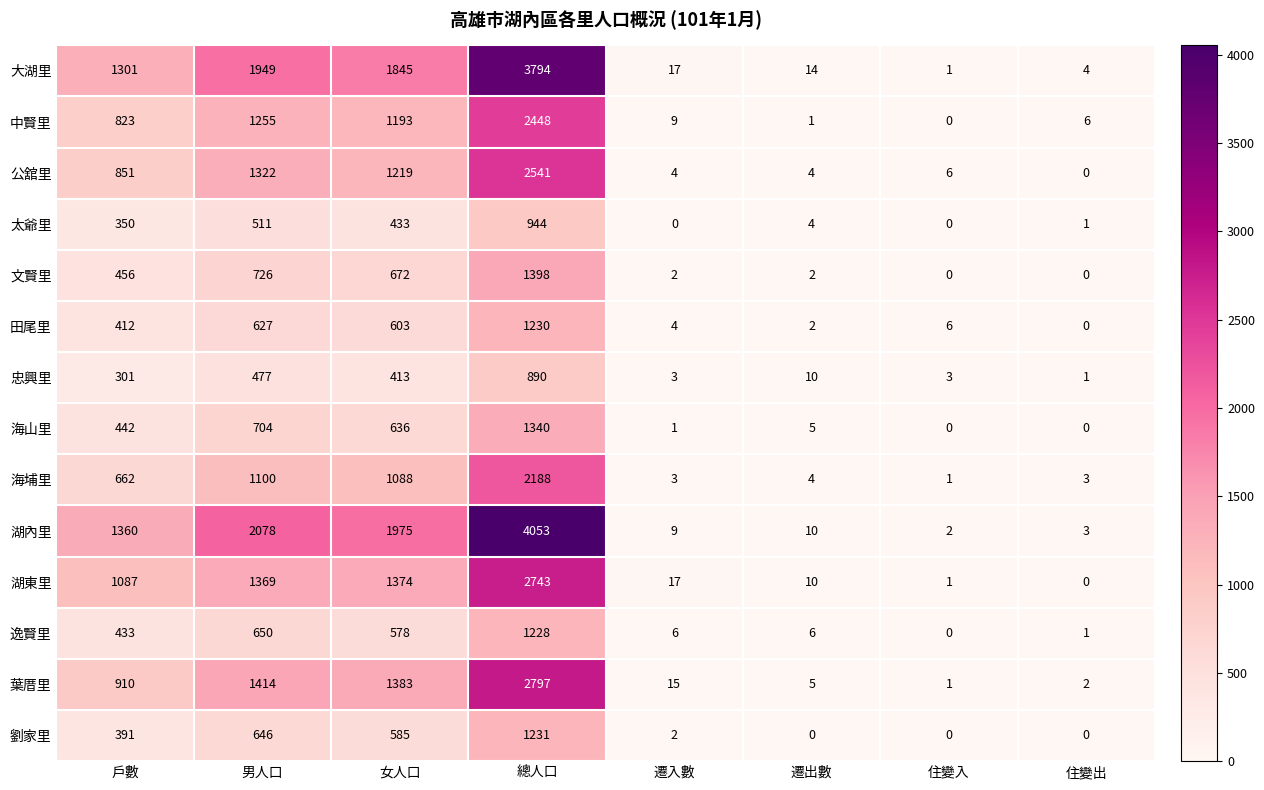

What is the difference between the maximum and minimum values in the 海埔里 series?

2187